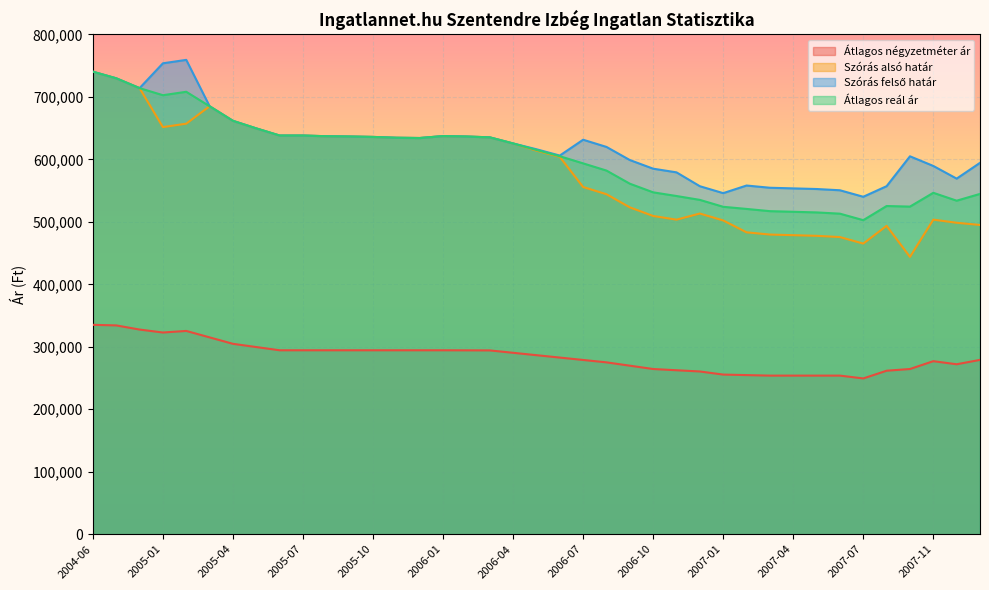

What is the maximum value for Átlagos négyzetméter ár?

335168